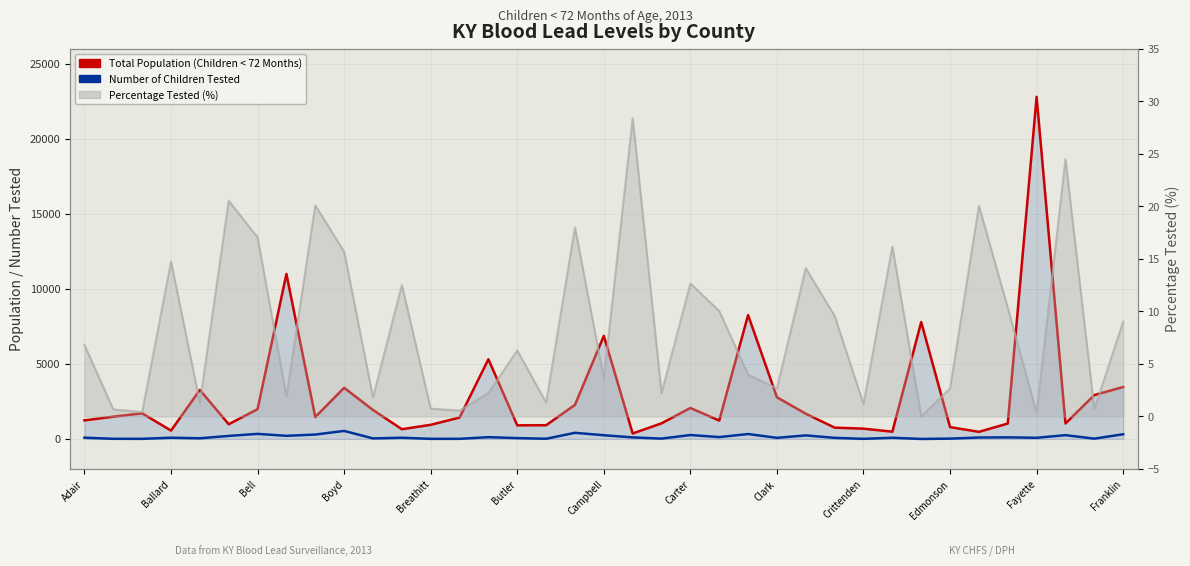

How many interior local peaks does the Total Population (Children < 72 Months) series have?

10